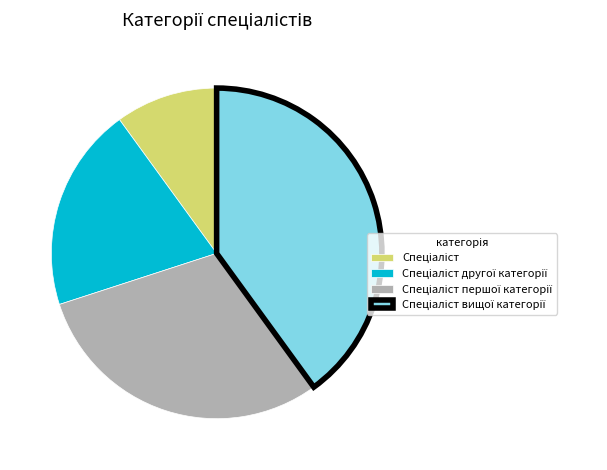

How many segments does this pie chart have?

4